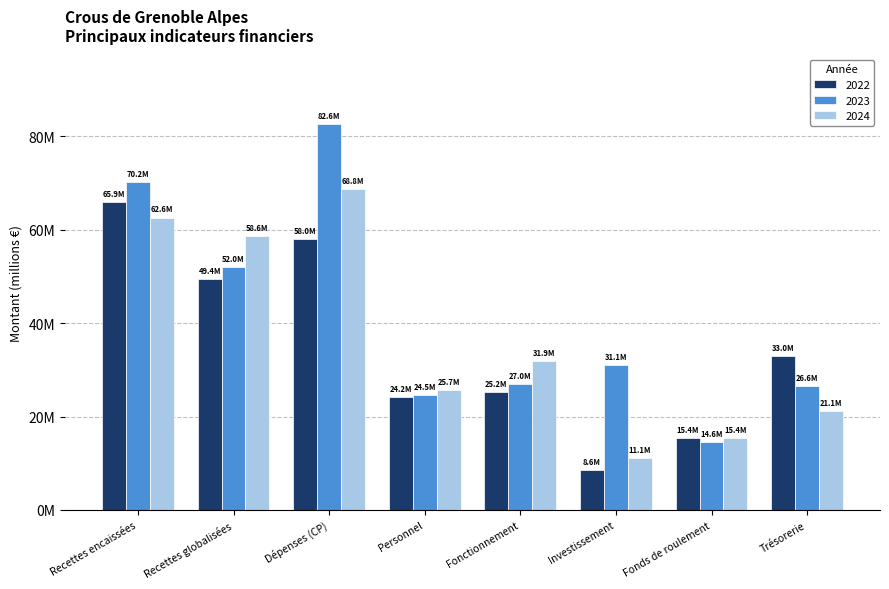

What are all the series names shown in the legend?

2022, 2023, 2024